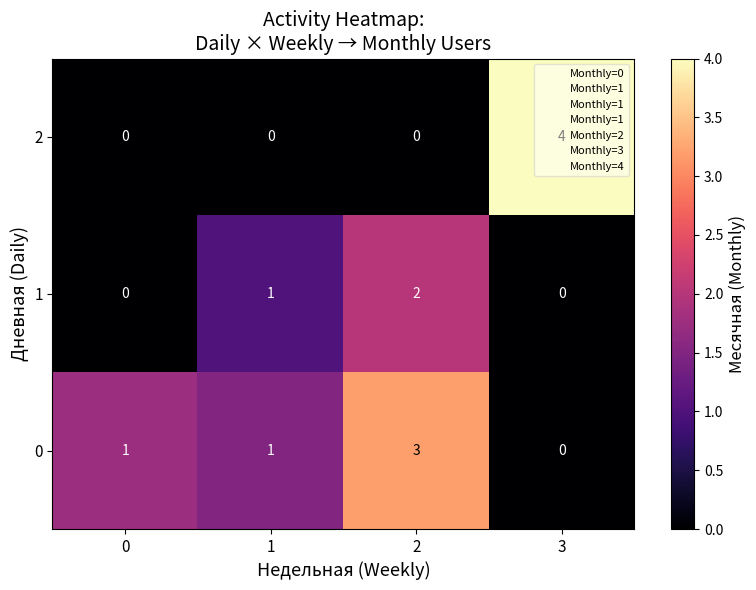

Rank the series by their maximum value, from lowest to highest.

1, 0, 2